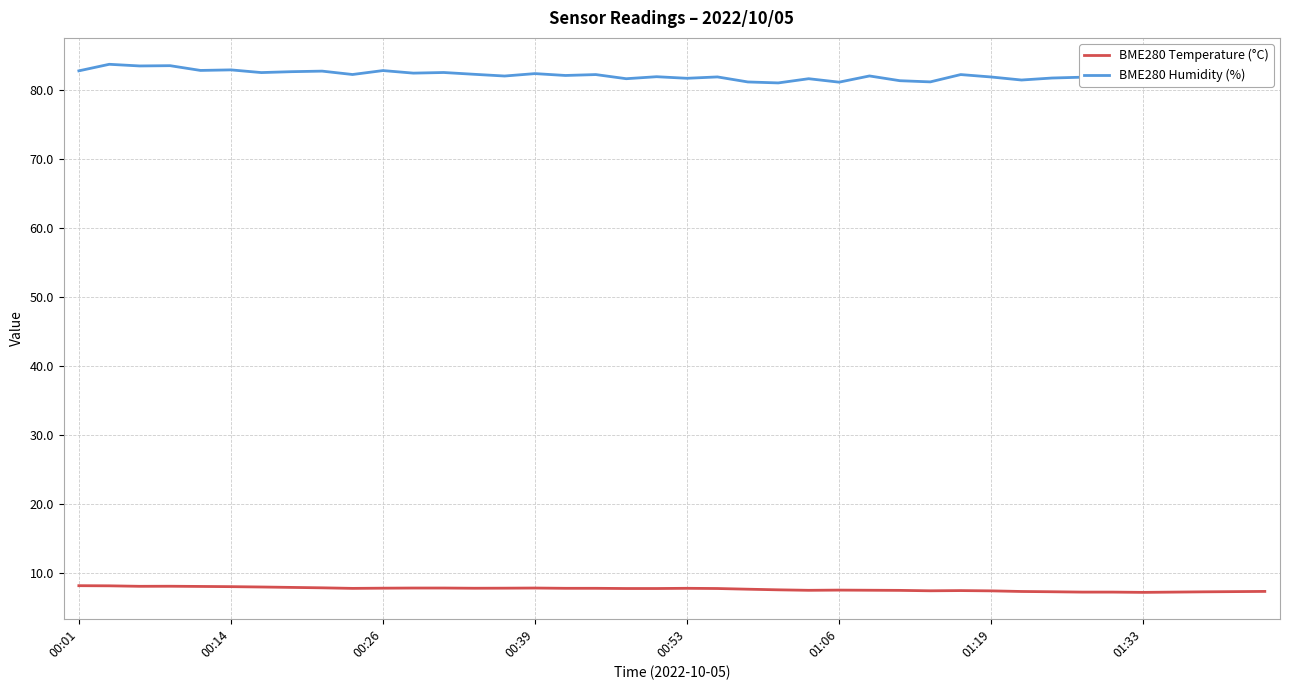

What is the maximum value for BME280 Temperature (°C)?

8.1